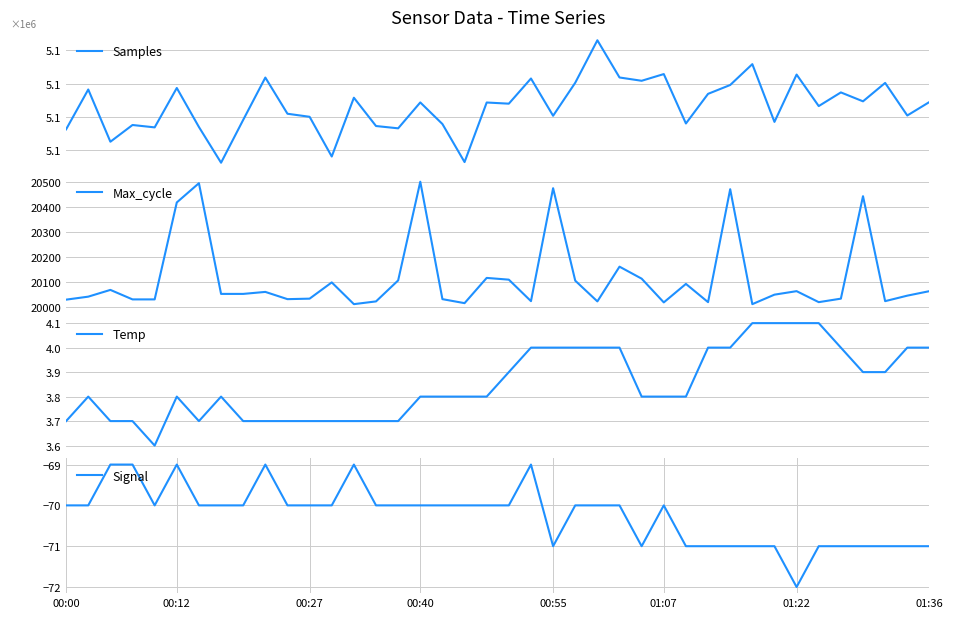

What is the maximum value for Signal?

-69